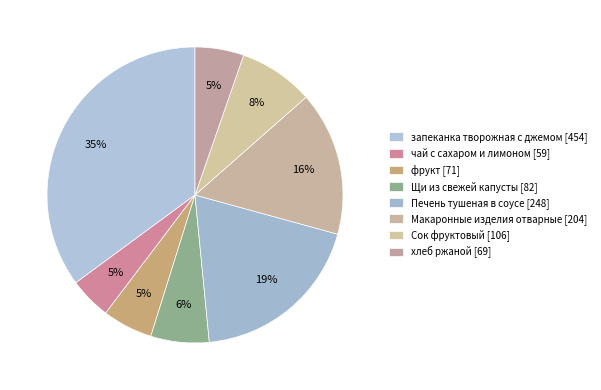

To the nearest percent, what portion does Печень тушеная в соусе represent?

19%